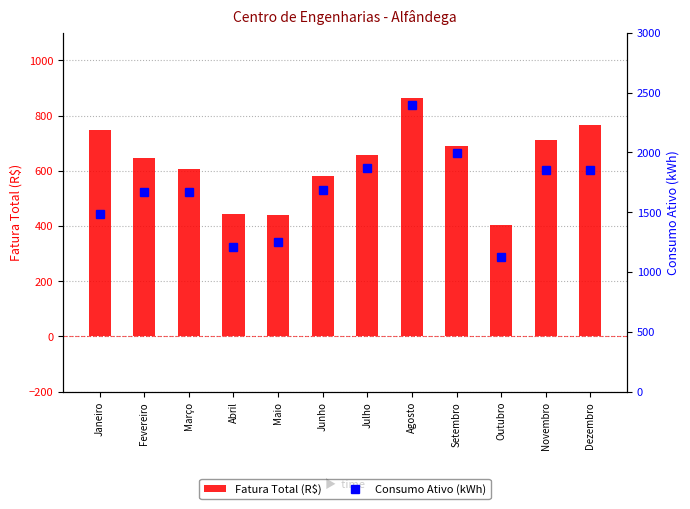

Reading right to left, extract all data points from this chart.

Fatura Total (R$): 764.6	713.0	404.4	689.0	863.1	657.6	580.4	439.9	443.4	607.5	647.5	746.7
Consumo Ativo (kWh): 1850.0	1850.0	1122.0	1996.0	2397.0	1872.0	1683.0	1247.0	1205.0	1667.0	1669.0	1488.0